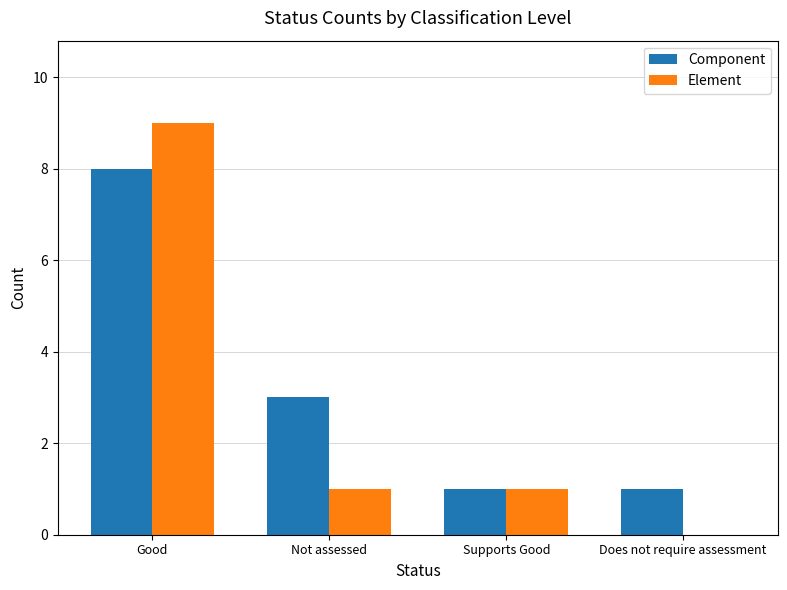

What is the average value of the Element series?

3